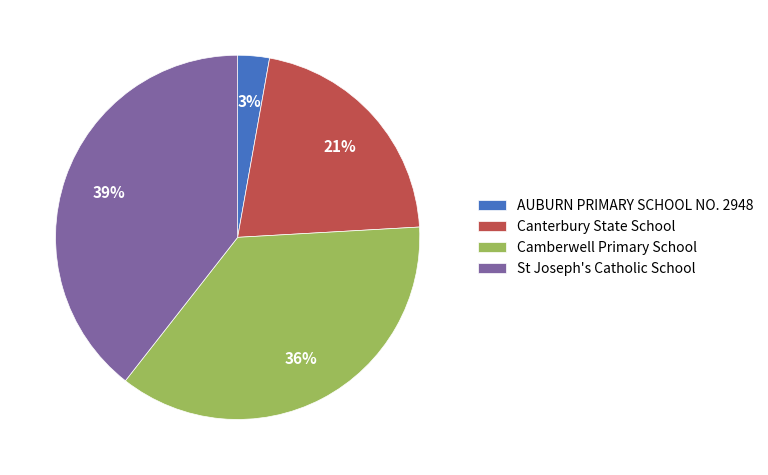

How many segments does this pie chart have?

4